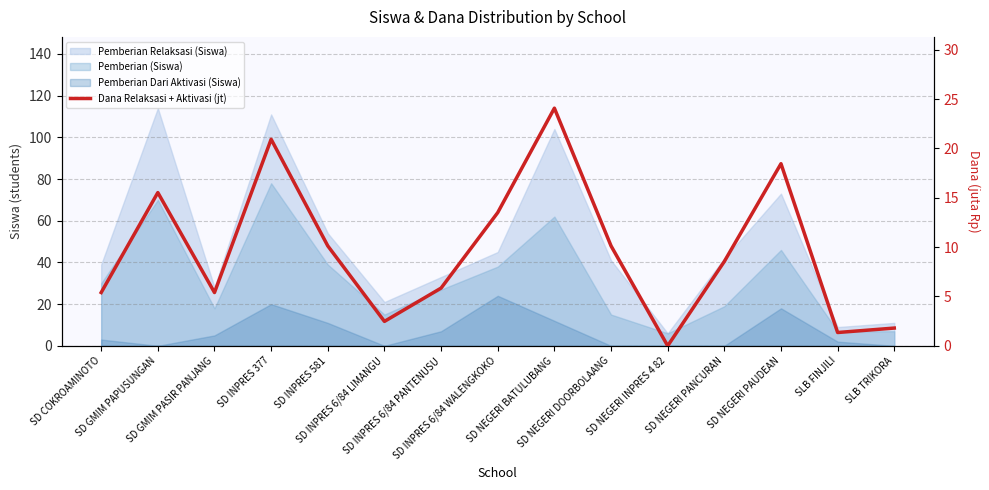

What is the average value?

9.6